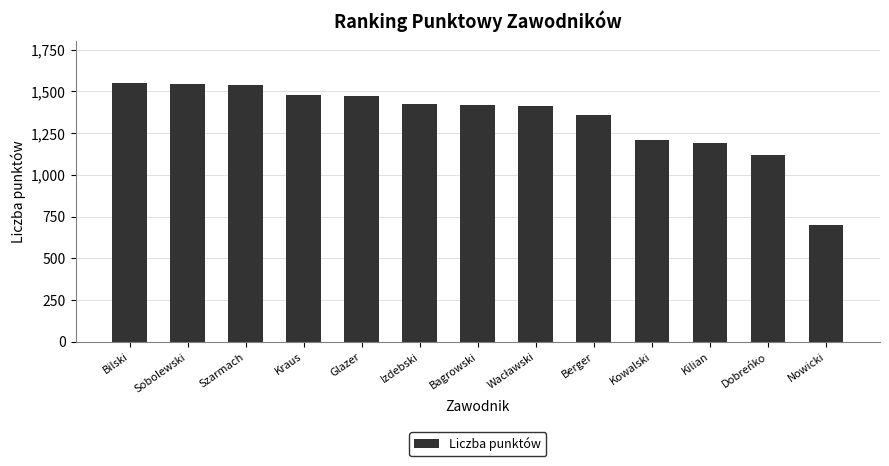

What is the minimum value shown in the chart?

700